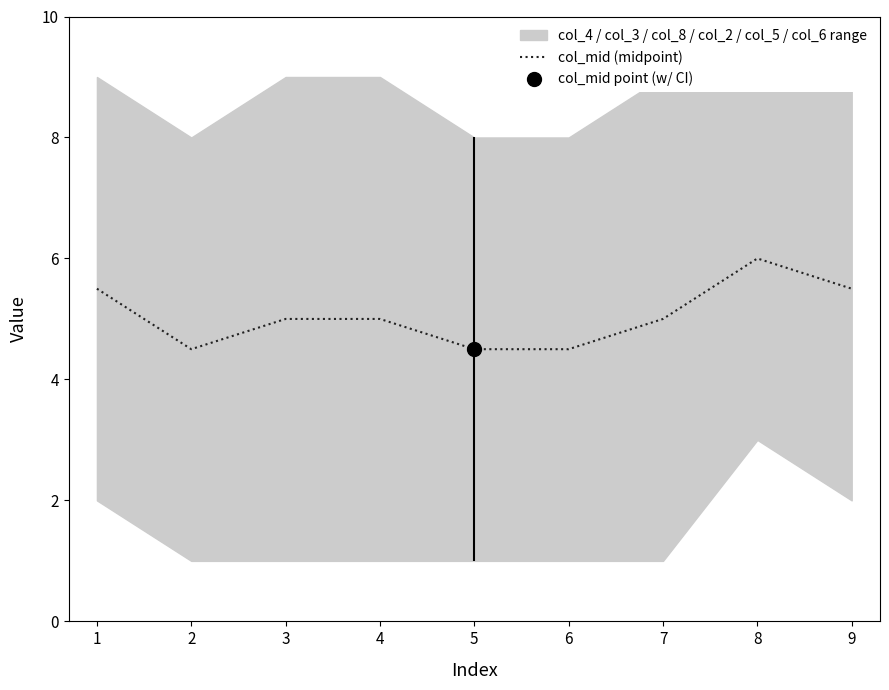

Reading left to right, what are all the values shown in this chart?

1=5.5	2=4.5	3=5.0	4=5.0	5=4.5	6=4.5	7=5.0	8=6.0	9=5.5